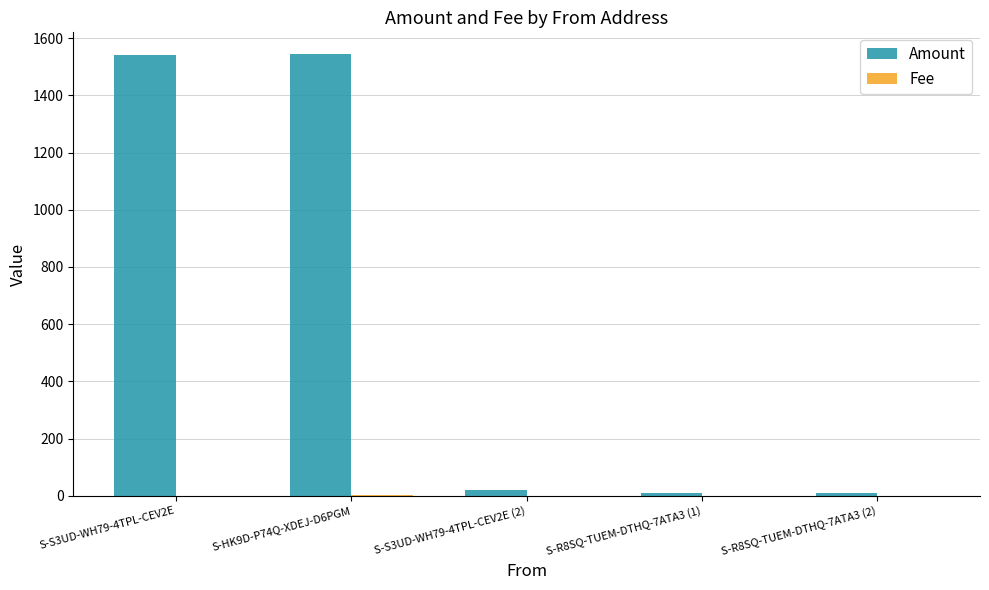

Which series changed the most between S-HK9D-P74Q-XDEJ-D6PGM and S-R8SQ-TUEM-DTHQ-7ATA3 (2)?

Amount